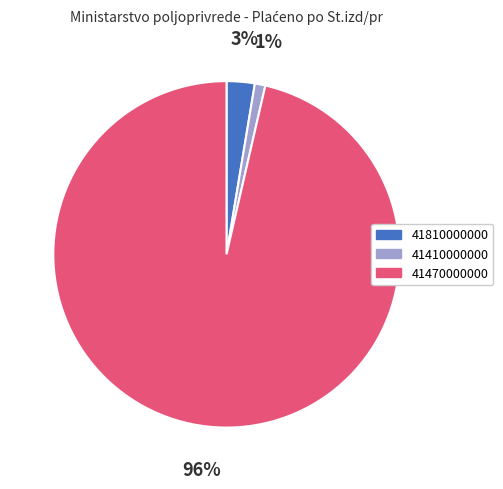

Do 41410000000 and 41470000000 together represent more than half of the pie?

Yes